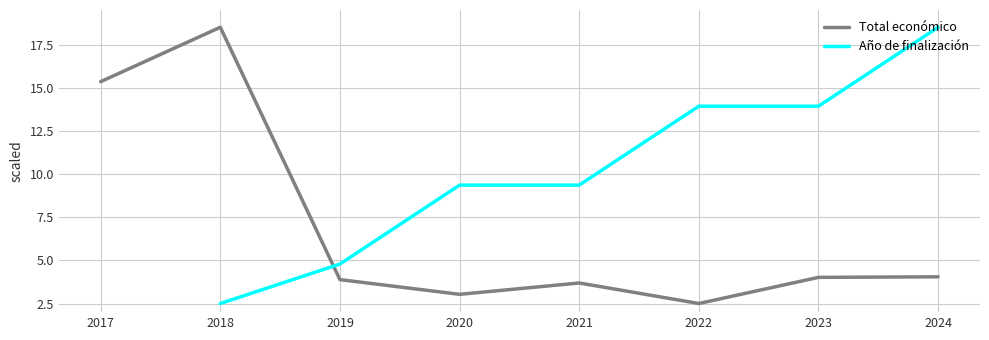

What is the difference between the highest and lowest values at 2020?

6.3